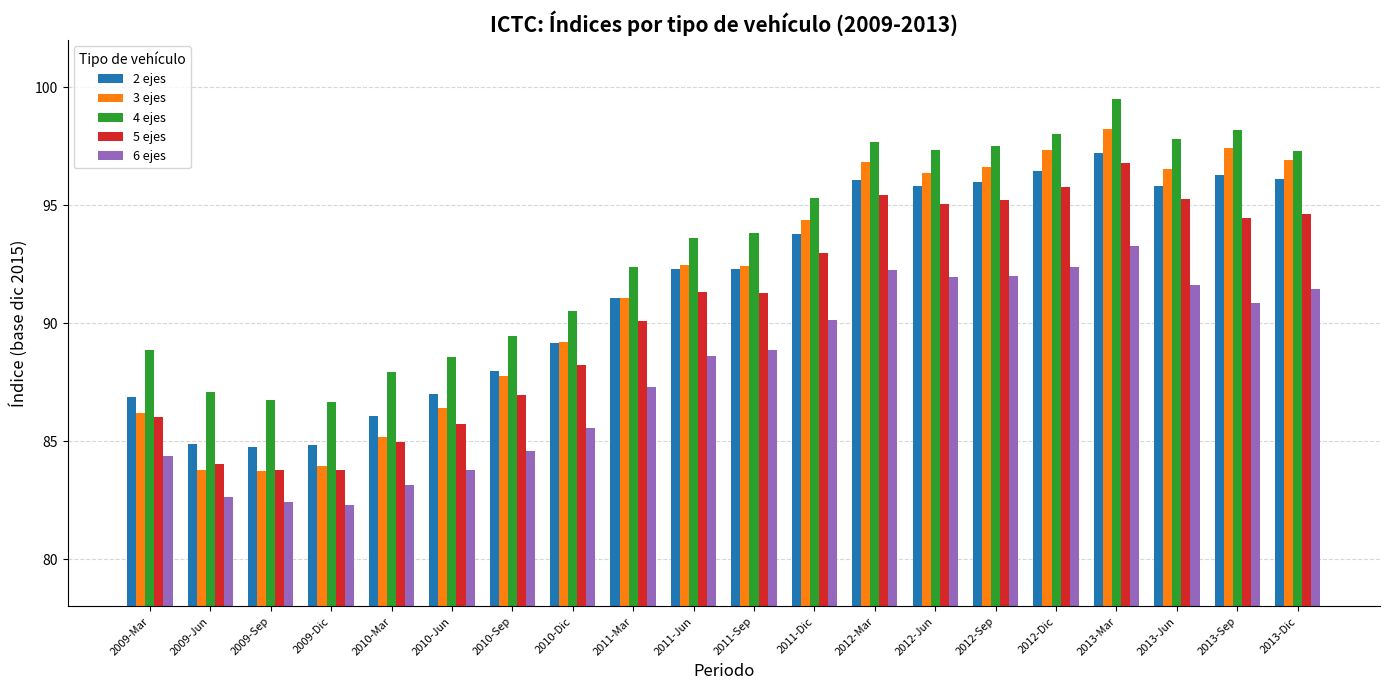

What is the value of the 3 ejes bar at the 19th from the left?

97.4